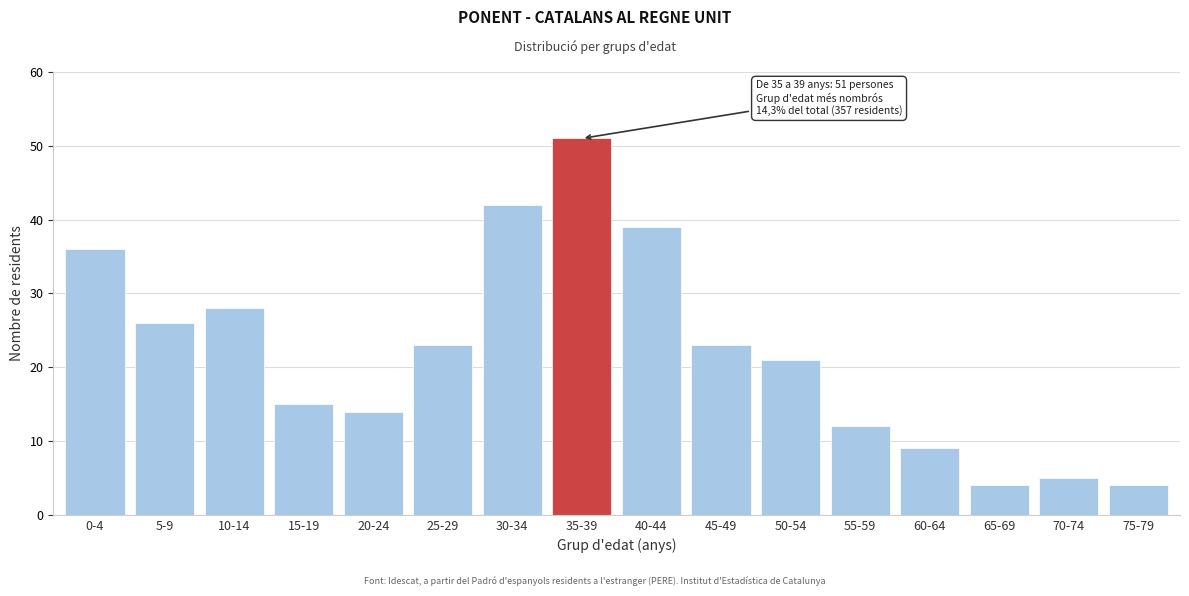

Reading right to left, extract all data points from this chart.

4	5	4	9	12	21	23	39	51	42	23	14	15	28	26	36